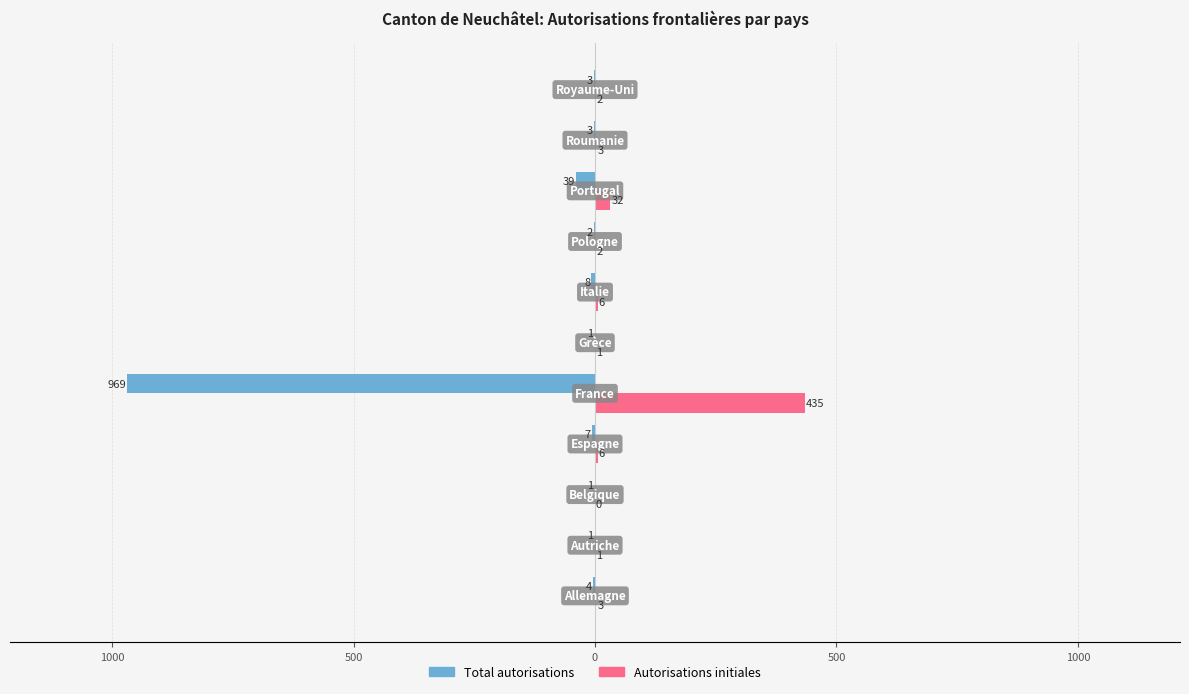

What is the difference between the maximum and minimum values in the Autorisations initiales series?

435